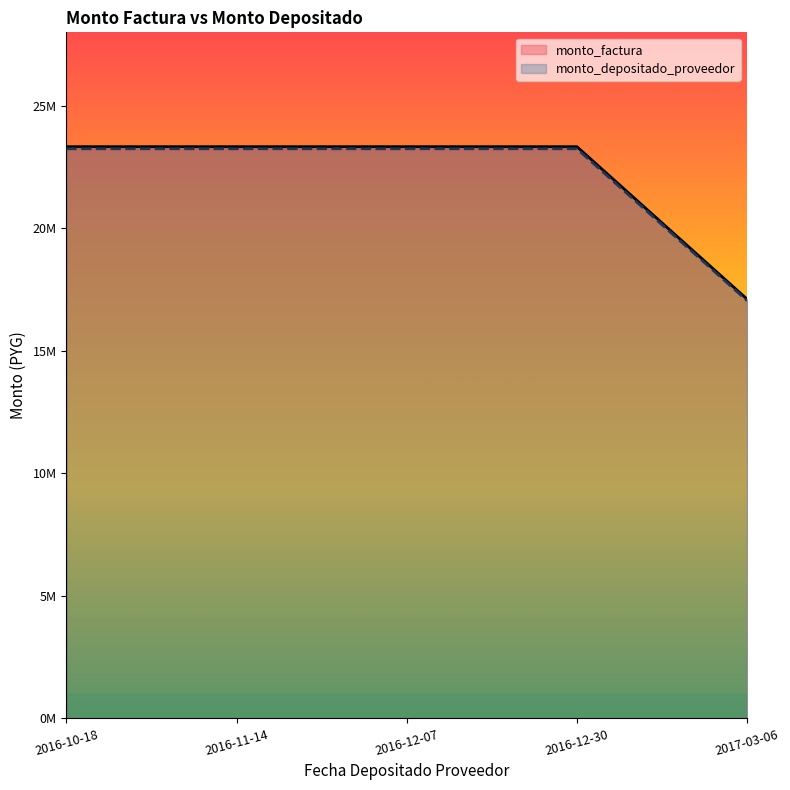

Which category has the highest value in the monto_depositado_proveedor series?

2016-10-18